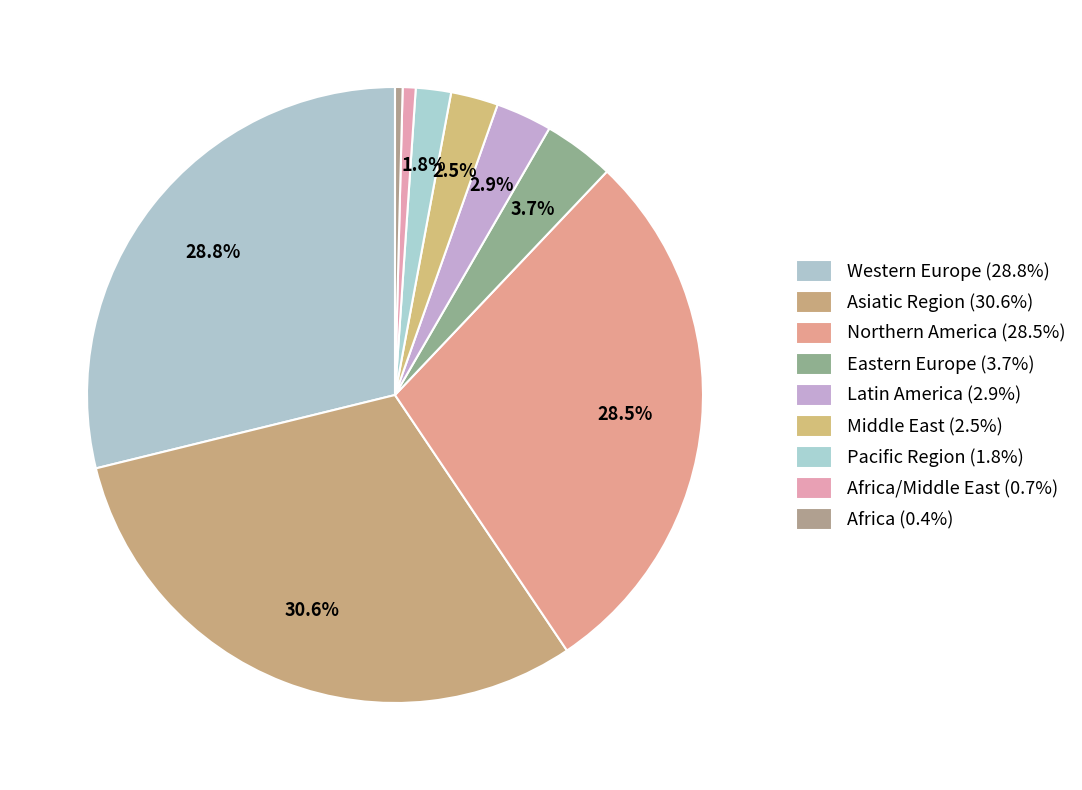

Count the number of slices in the pie.

9